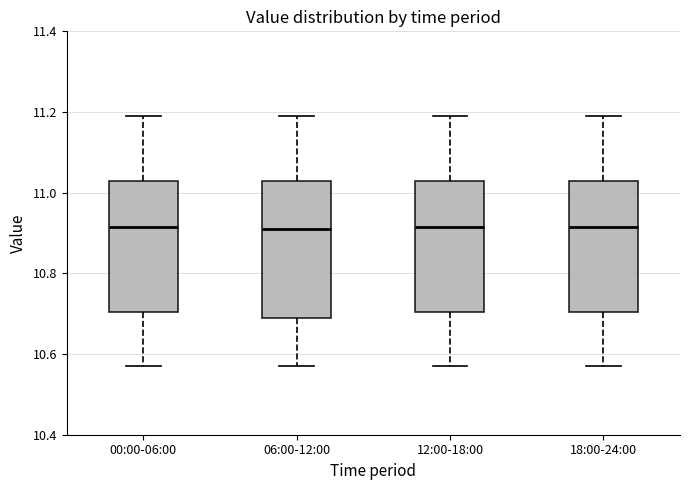

Reading left to right, transcribe this box plot: for each box, give where its median line is, the range the box spans, and where its two whiskers end, as read against the y-axis. The values are not printed on the chart, so give them approximately, as read against the axis.

00:00-06:00: median 10.92, box 10.70 to 11.04, whiskers 10.58 to 11.20
06:00-12:00: median 10.92, box 10.70 to 11.04, whiskers 10.58 to 11.20
12:00-18:00: median 10.92, box 10.70 to 11.04, whiskers 10.58 to 11.20
18:00-24:00: median 10.92, box 10.70 to 11.04, whiskers 10.58 to 11.20